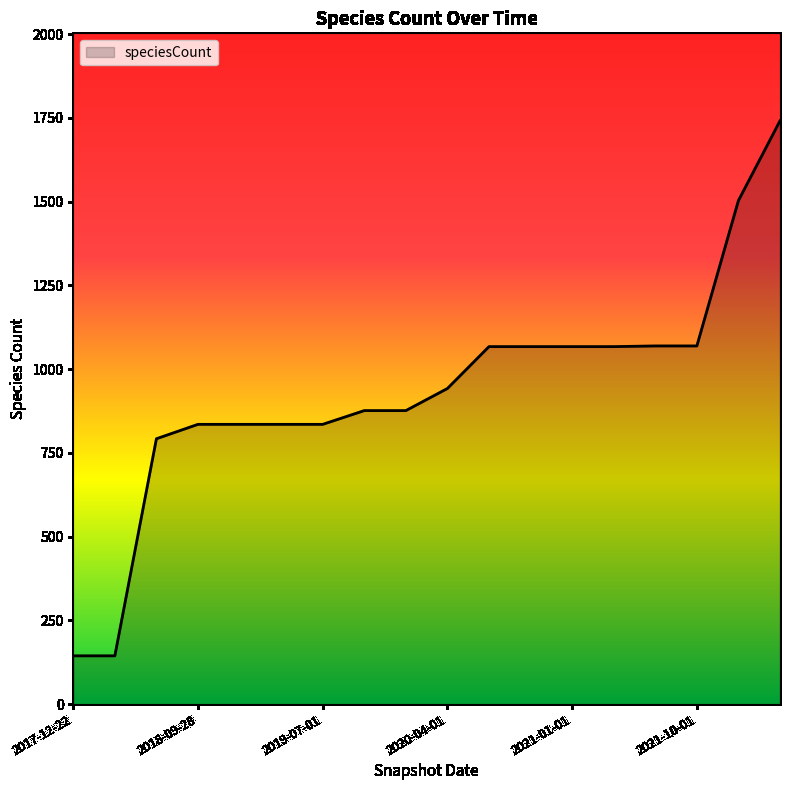

What is the smallest value displayed?

144